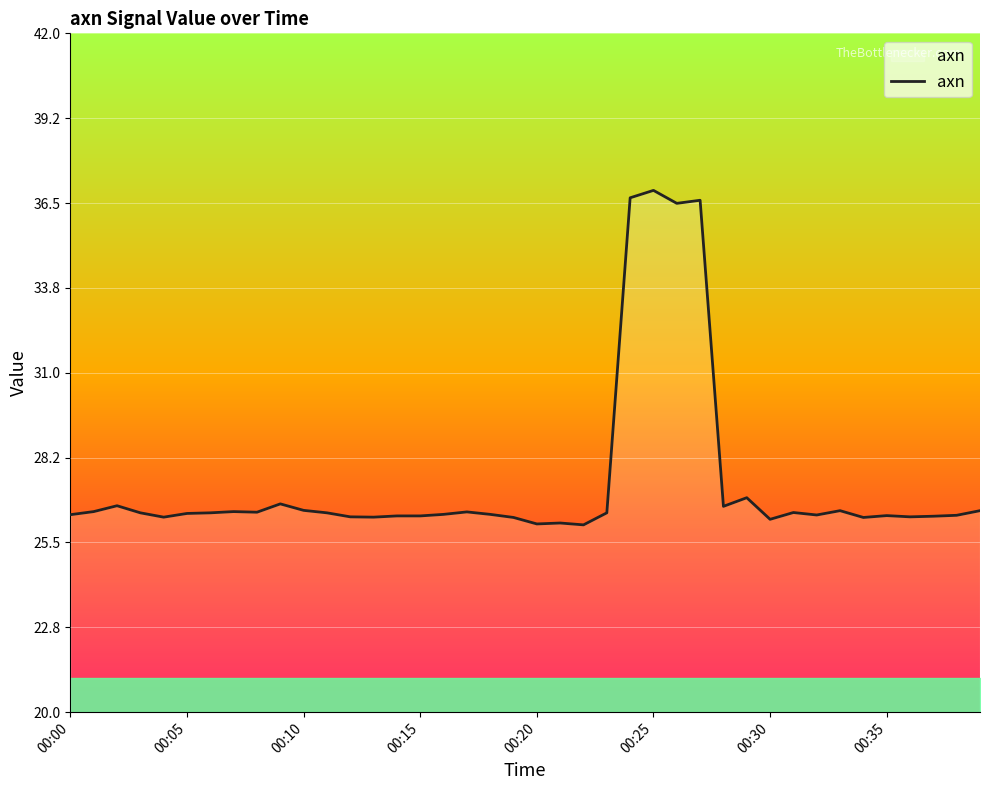

What is the maximum value shown in the chart?

36.9